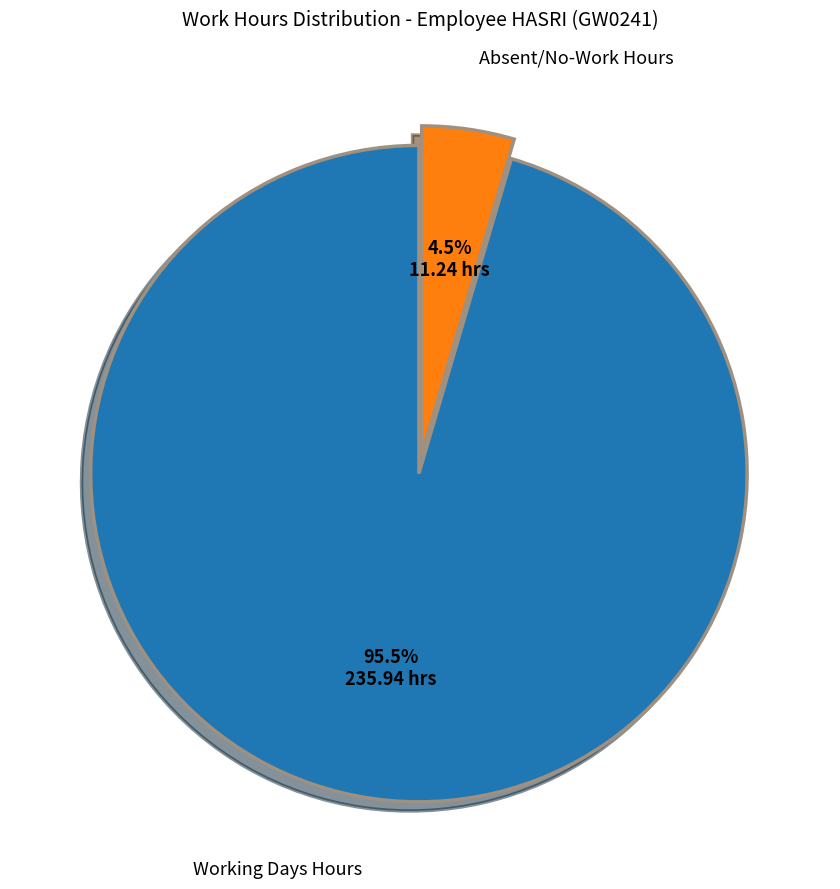

Count the number of slices in the pie.

2